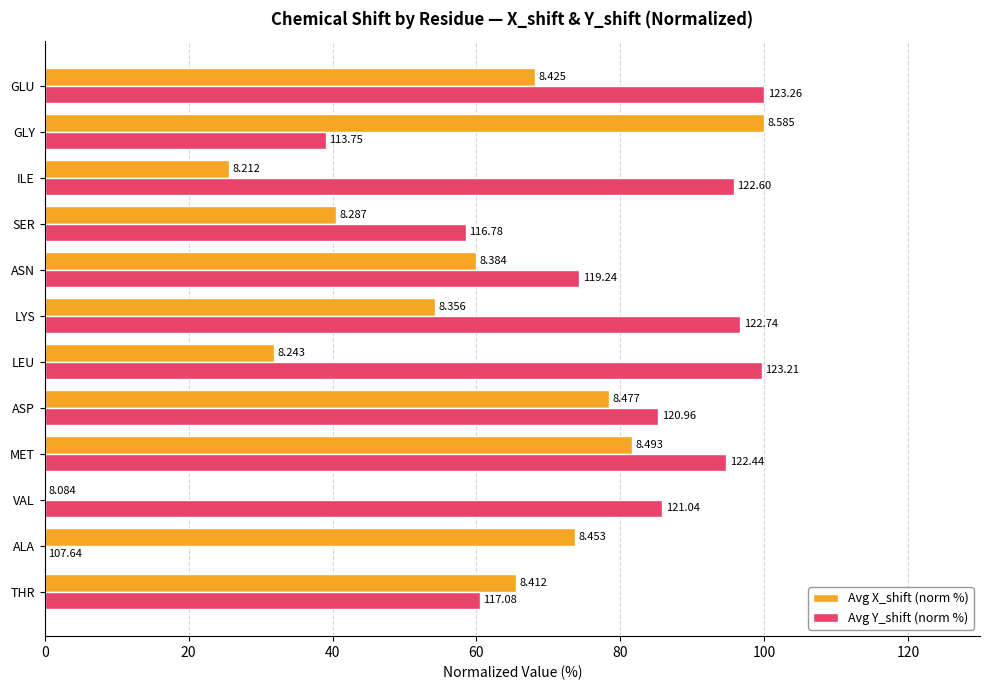

What are all the series names shown in the legend?

Avg X_shift (norm %), Avg Y_shift (norm %)